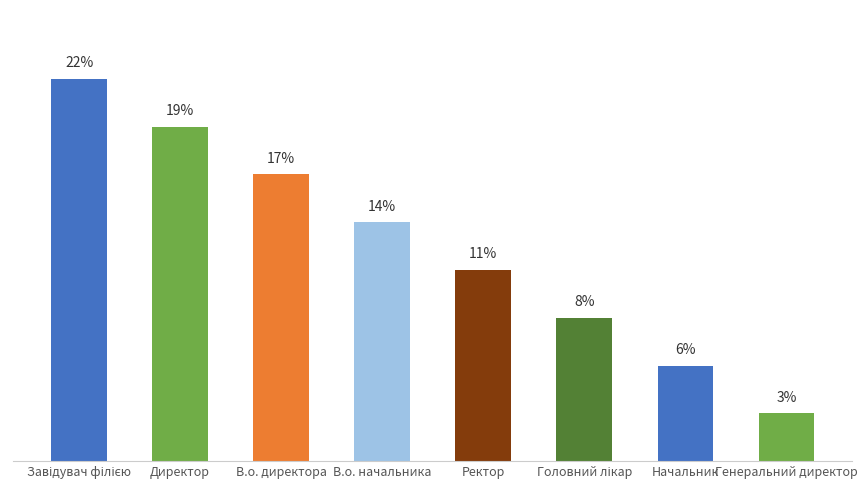

What position from the left is Завідувач філією?

1